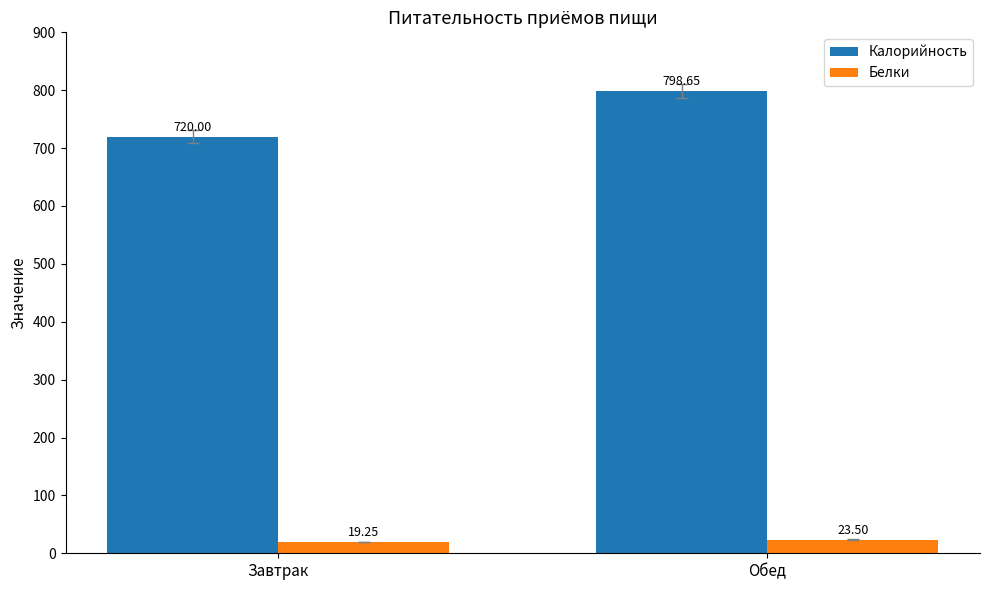

What is the approximate value of Калорийность at Завтрак?

720.0